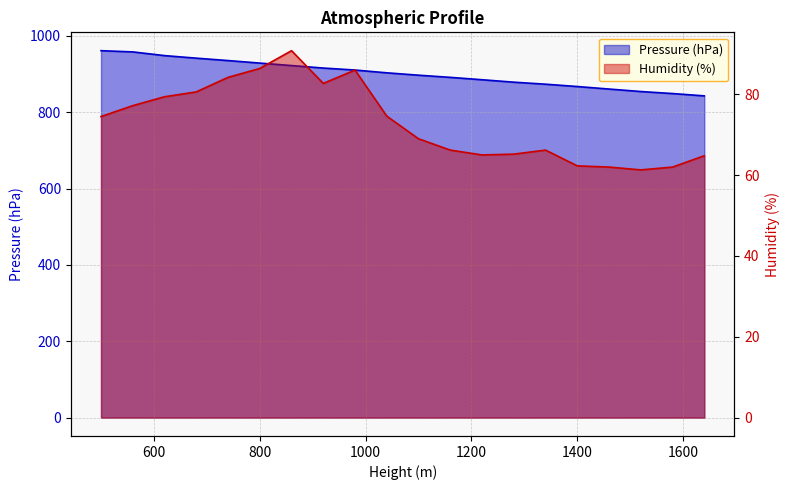

Which series has the largest total across all categories?

Pressure (hPa)